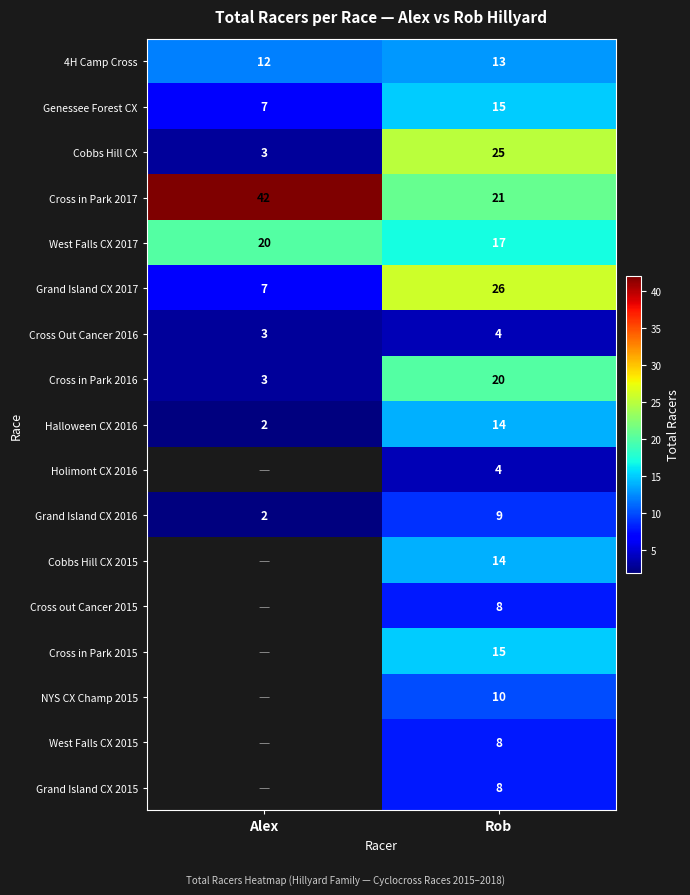

At which label is Cross in Park 2017 closest to 31?

Rob